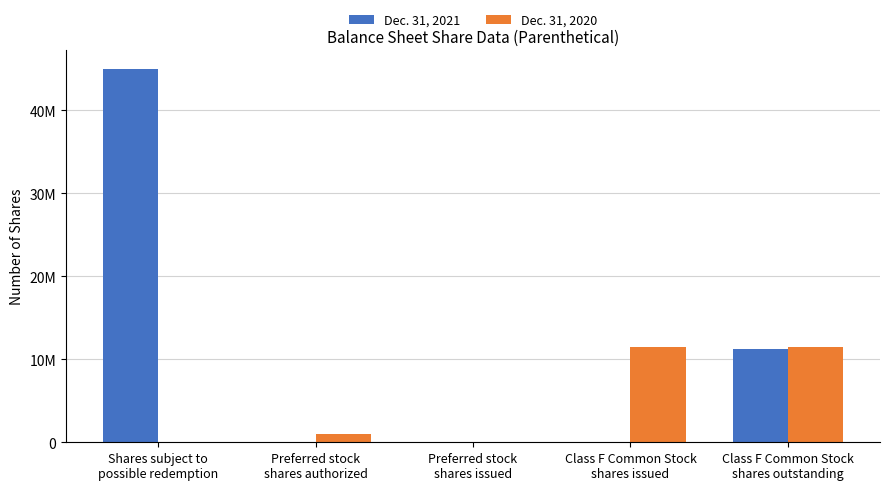

Which series has the largest total across all categories?

Dec. 31, 2021